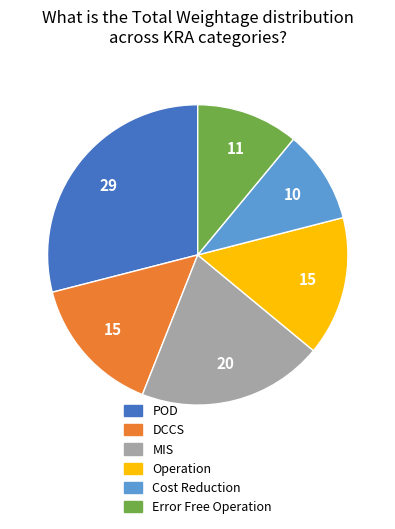

True or false: Operation accounts for 15% of the total.

True